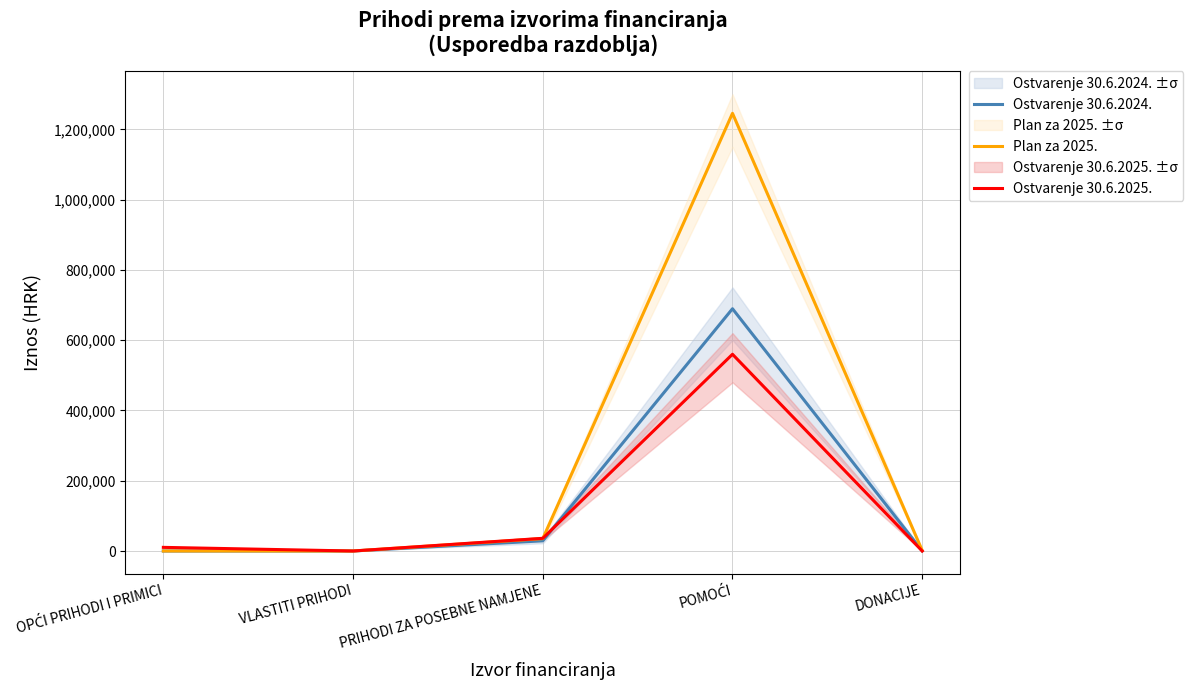

Which category has the lowest value across all series?

OPĆI PRIHODI I PRIMICI